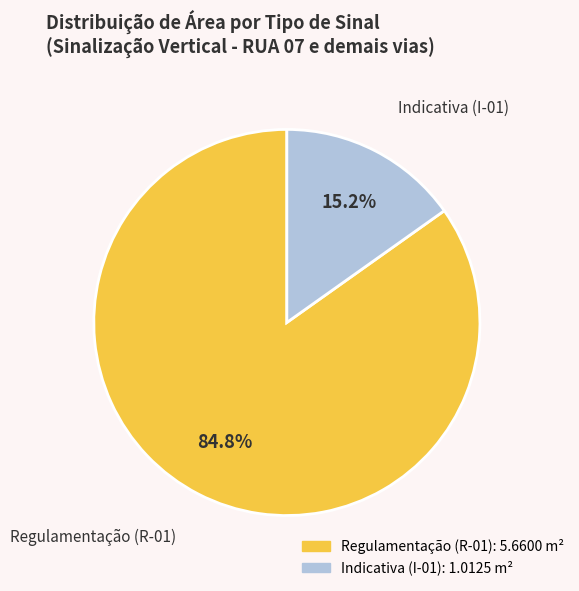

Is there a majority slice in this chart?

Yes